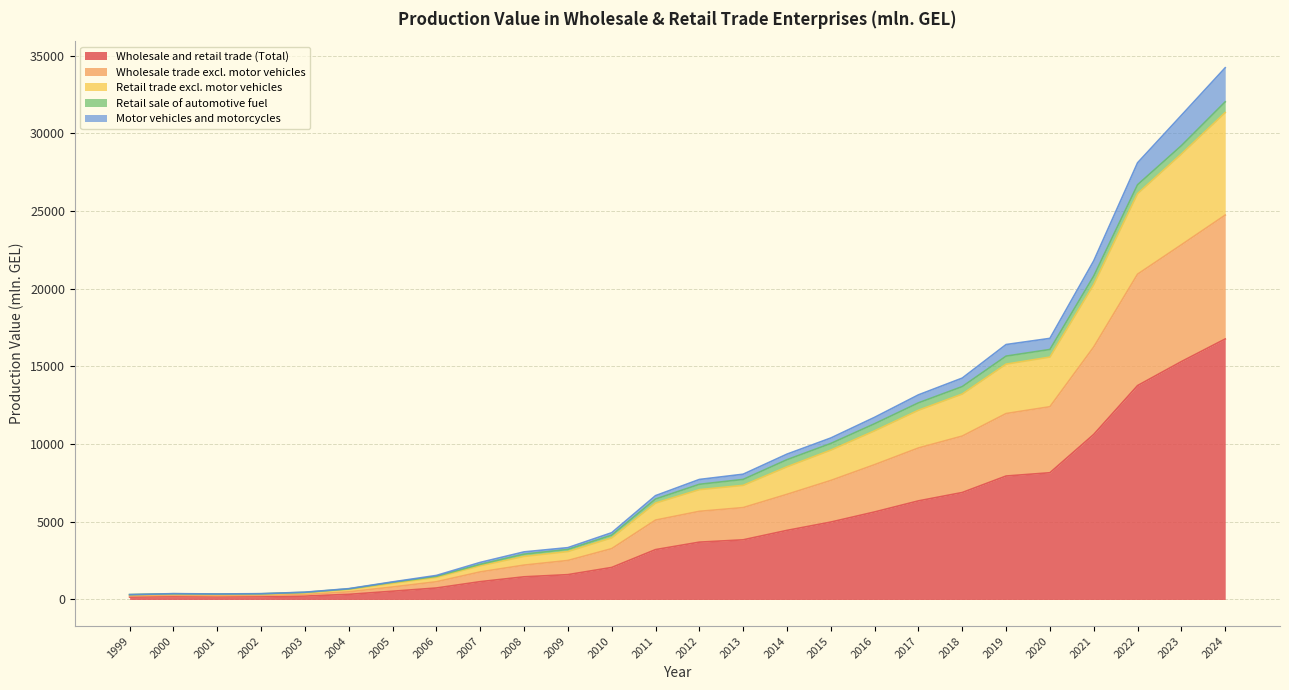

At which label does Wholesale and retail trade (Total) reach its peak?

2024